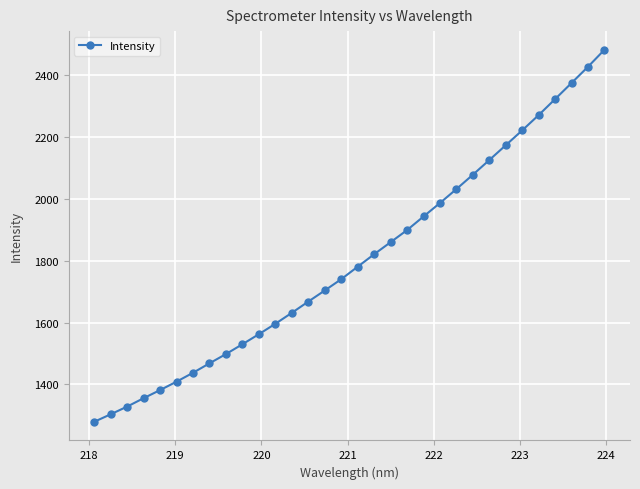

What is the smallest value displayed?

1279.3